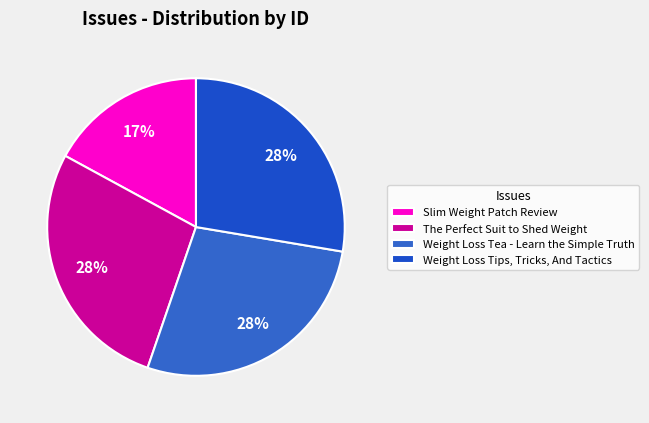

Is Weight Loss Tips, Tricks, And Tactics the majority of the pie?

No